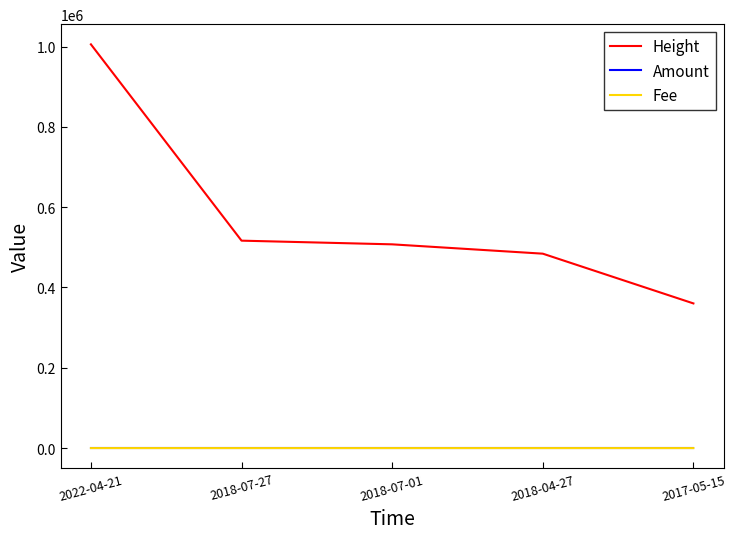

Which category has the highest value across all series?

2022-04-21